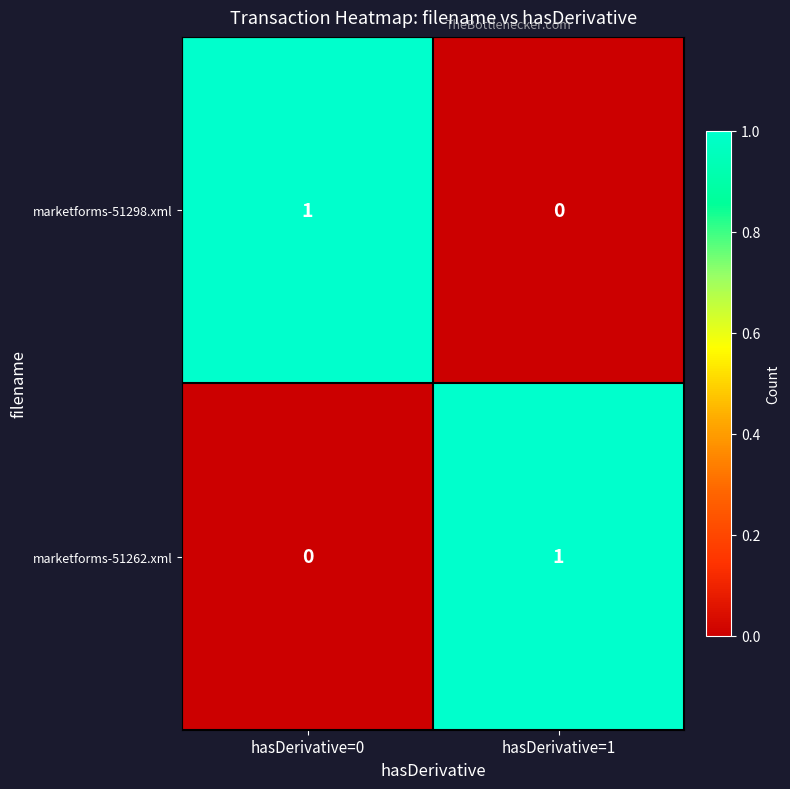

How many categories are shown in the chart?

2